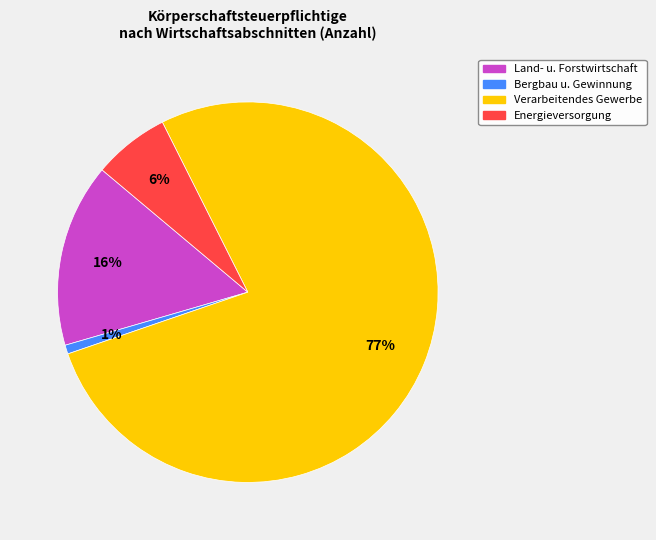

Count the number of slices in the pie.

4